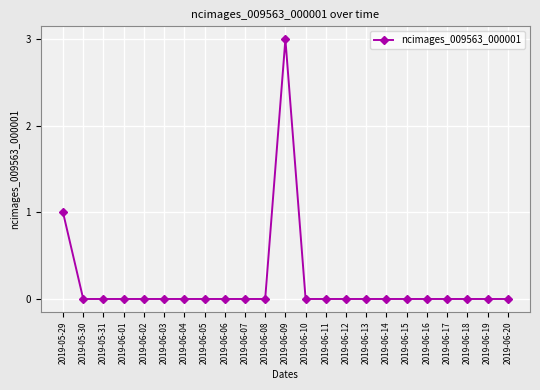

What position from the right is 2019-06-04?

17